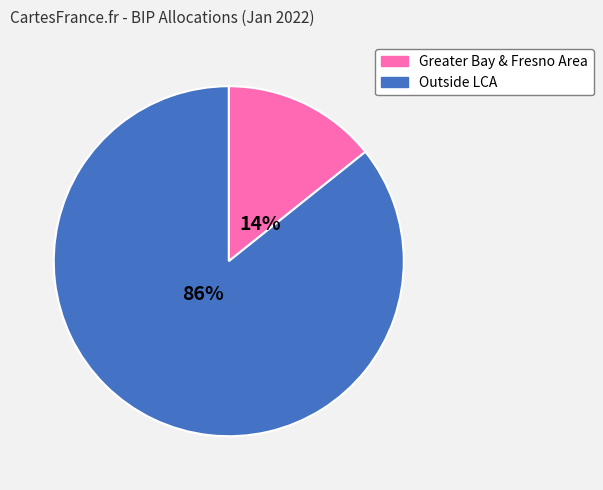

Which category accounts for the majority?

Outside LCA